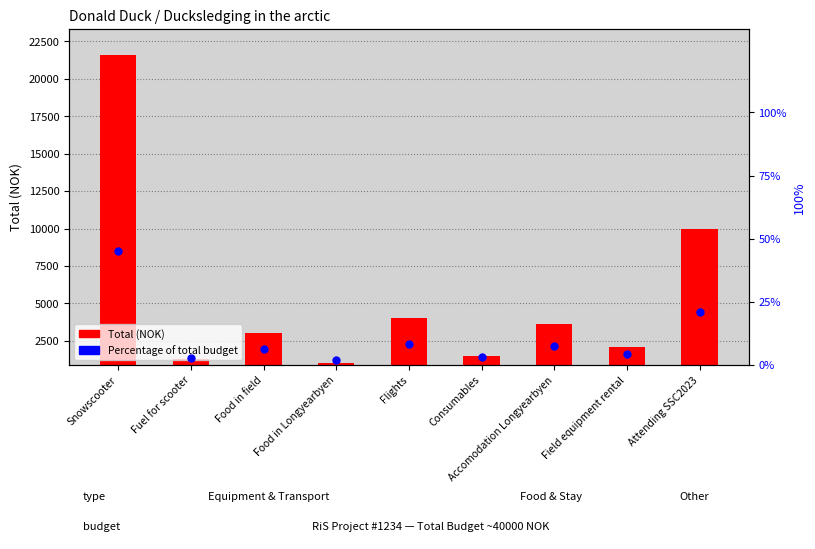

What are all the series names shown in the legend?

Total (NOK), Percentage of total budget